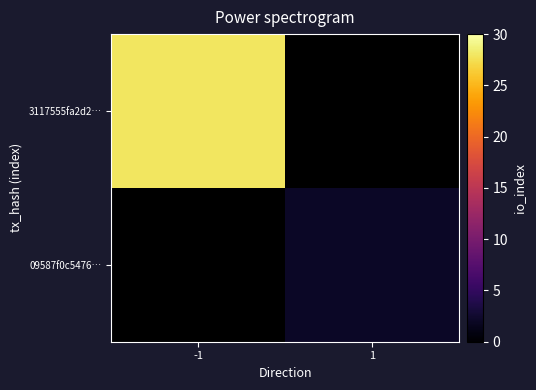

Rank the series by their average value, from highest to lowest.

3117555fa2d2…, 09587f0c5476…